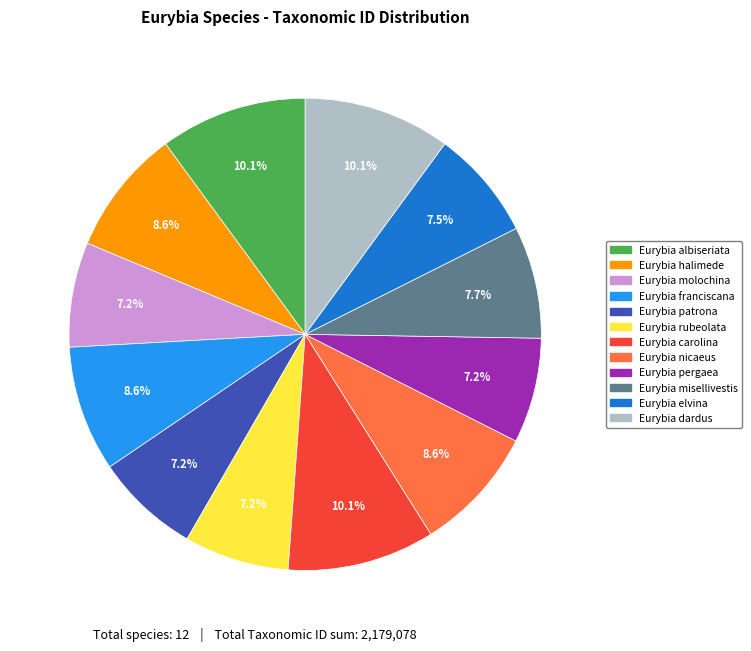

Is there a majority slice in this chart?

No